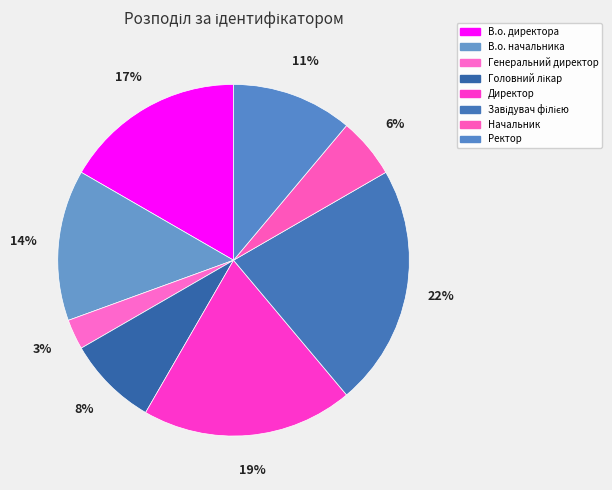

Which has a higher value, Генеральний директор or В.о. директора?

В.о. директора